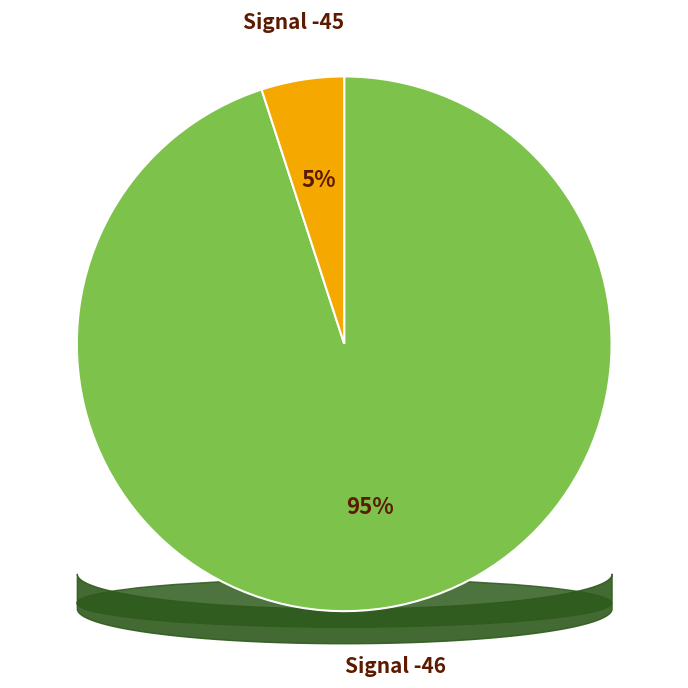

Does -46 account for over 50% of the chart?

No